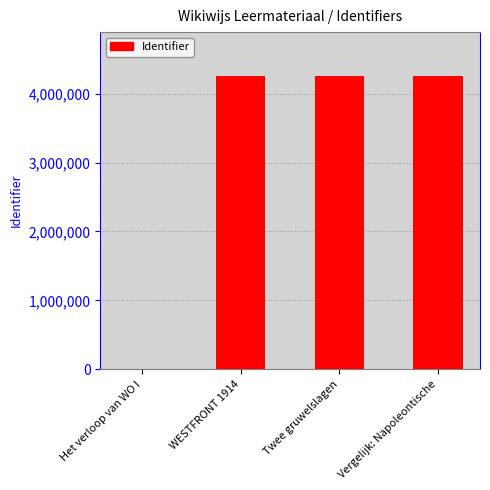

What value does the data have at Vergelijk: Napoleontische?

4251676